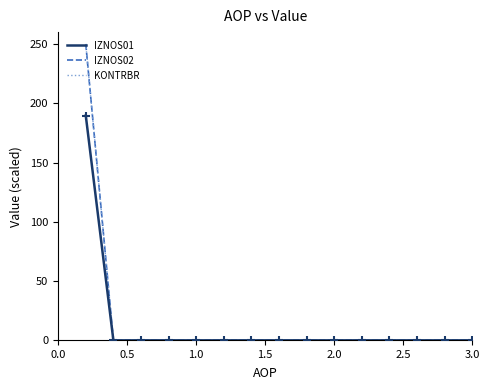

Does the chart have visible grid lines?

No